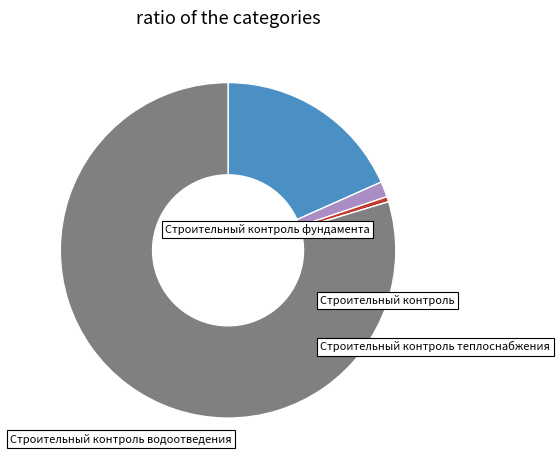

Do Строительный контроль водоотведения and Строительный контроль together represent more than half of the pie?

Yes